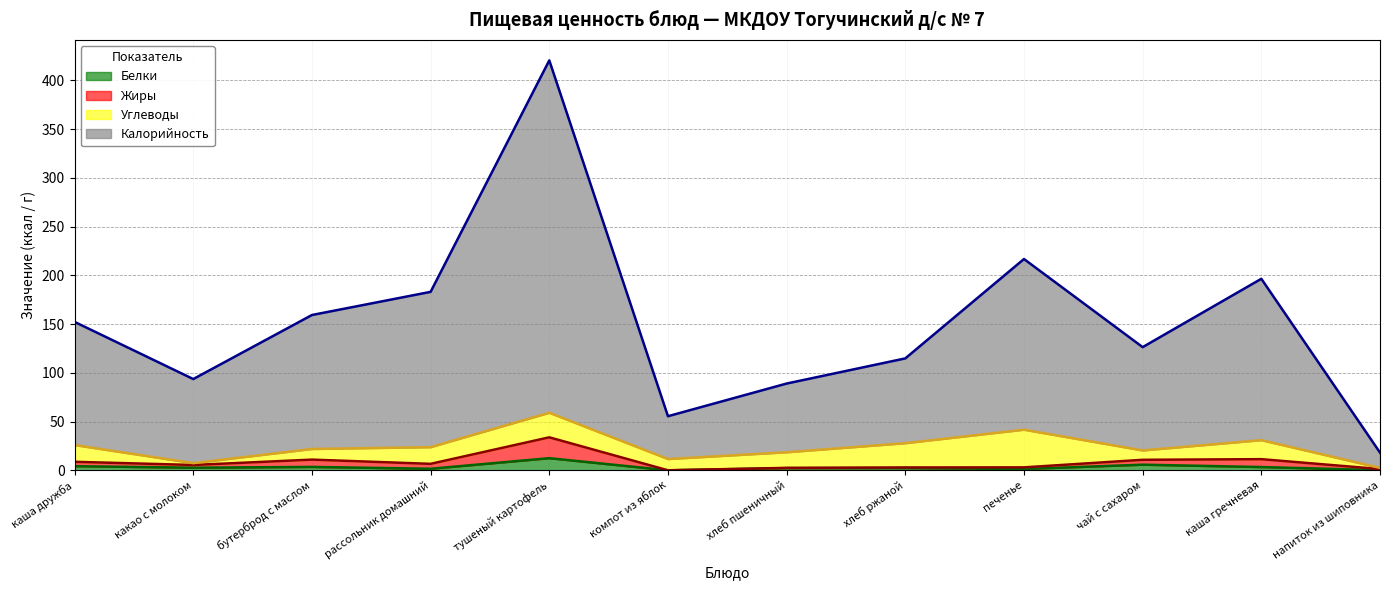

At which category is the sum across all series the highest?

тушеный картофель